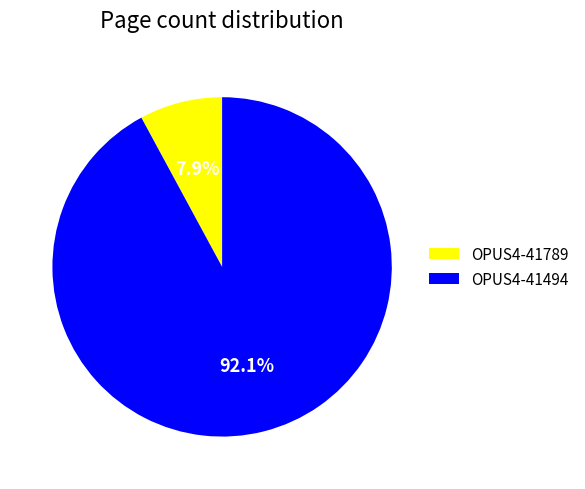

What is the ratio of the value at OPUS4-41494 to the value at OPUS4-41789?

11.7